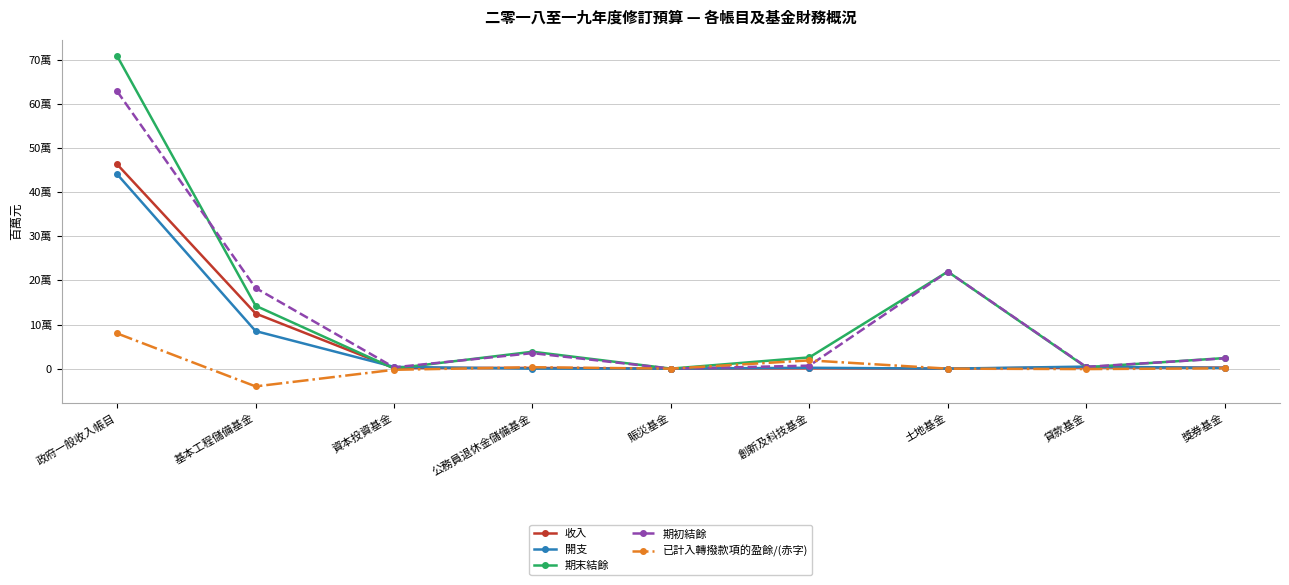

Where is 期末結餘 nearest to the value 354032?

土地基金